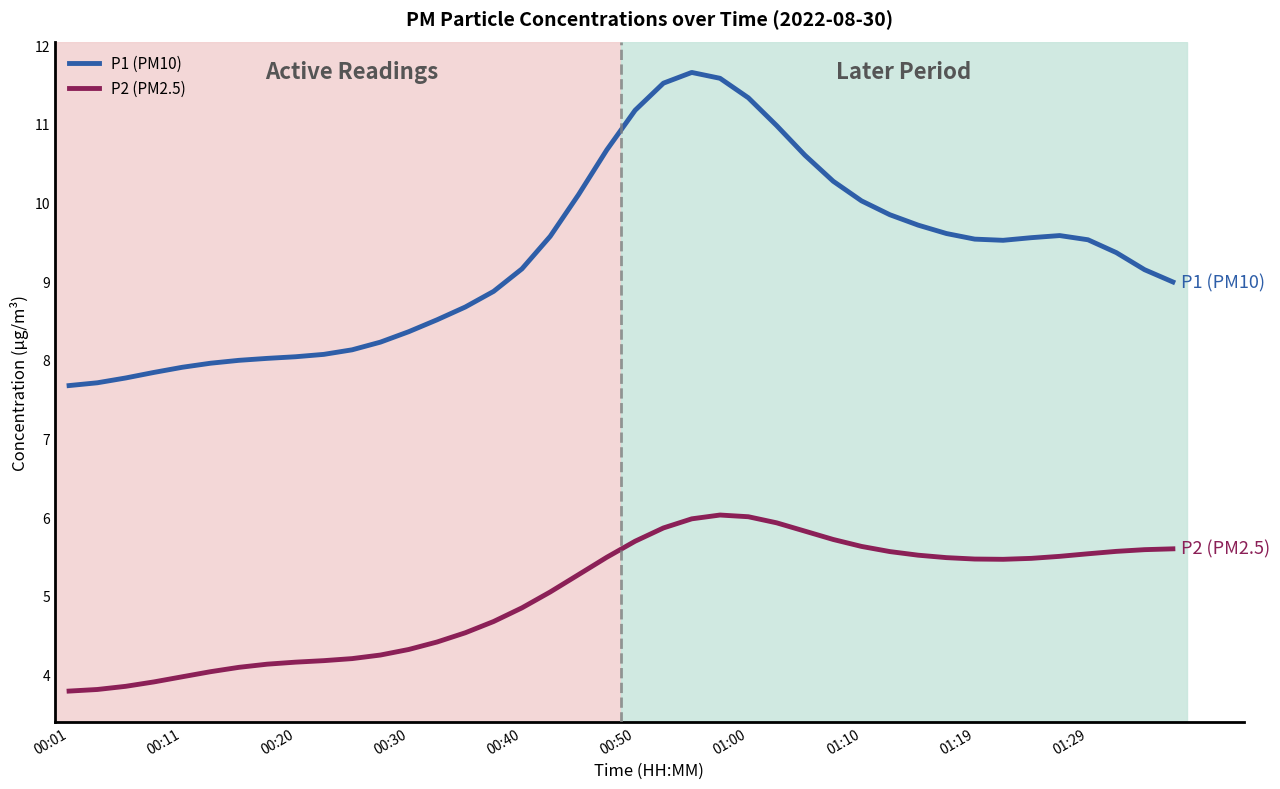

What is the smallest value displayed?

3.8